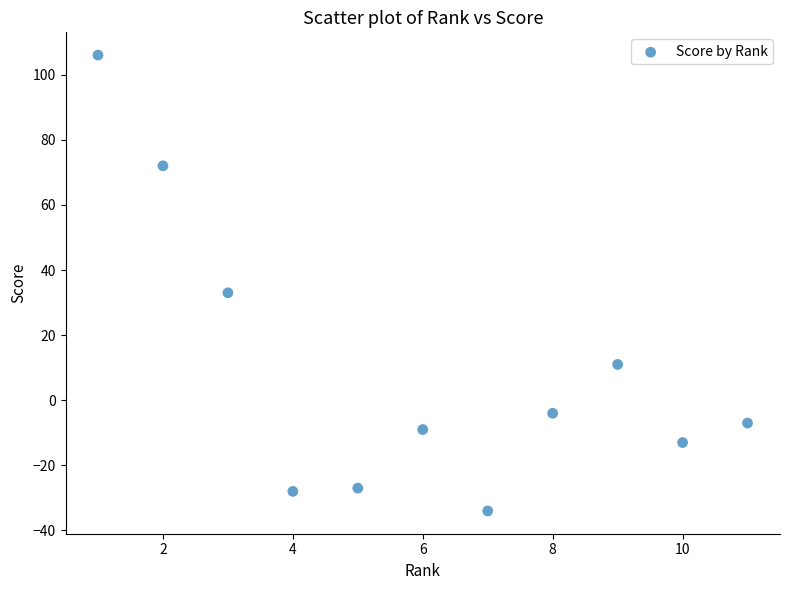

What is the range of X values (max minus min)?

10